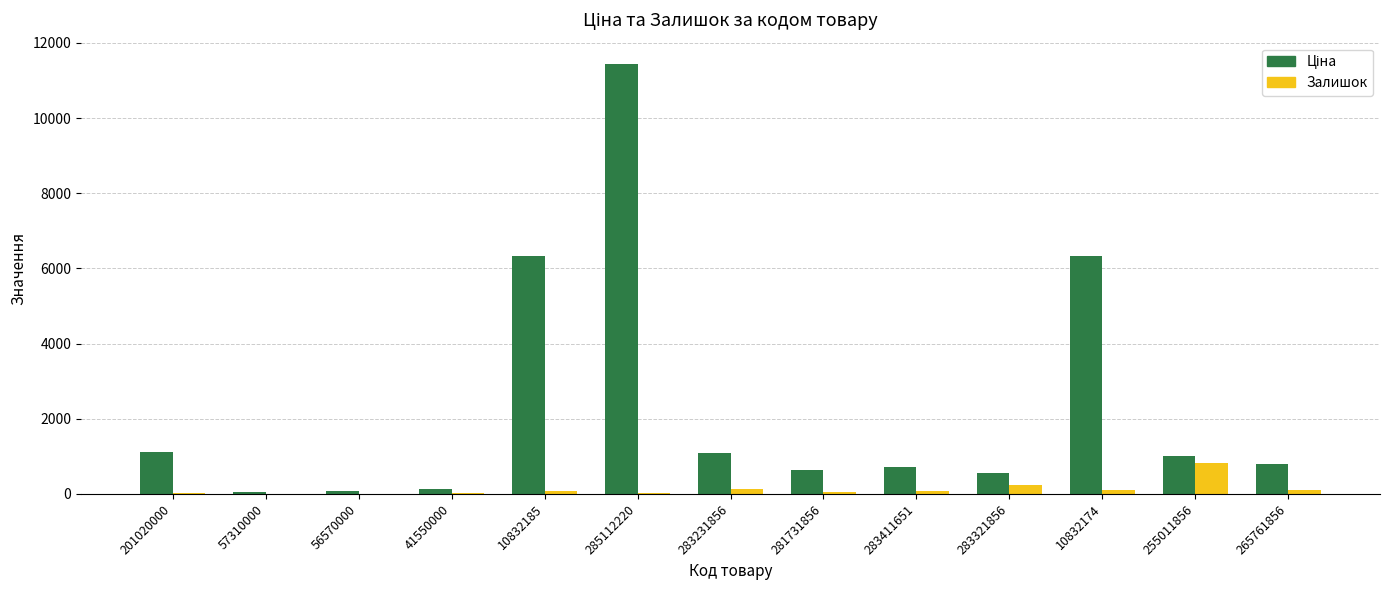

What is the spread (max minus min) of values at 283231856?

950.5